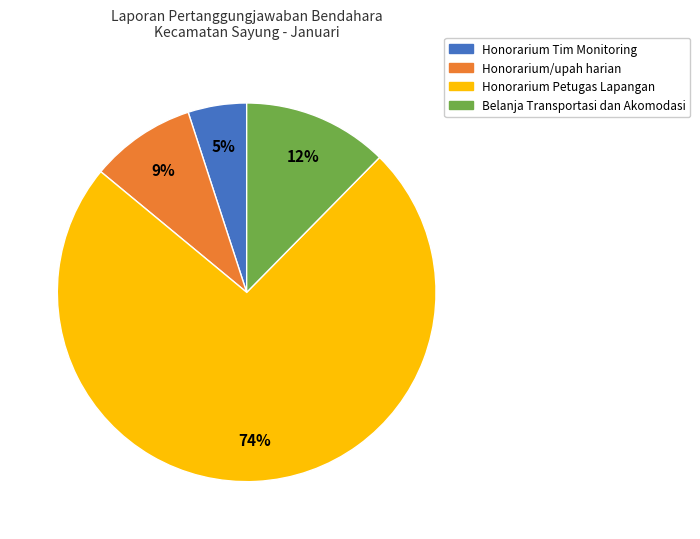

Does Honorarium Petugas Lapangan account for over 50% of the chart?

Yes